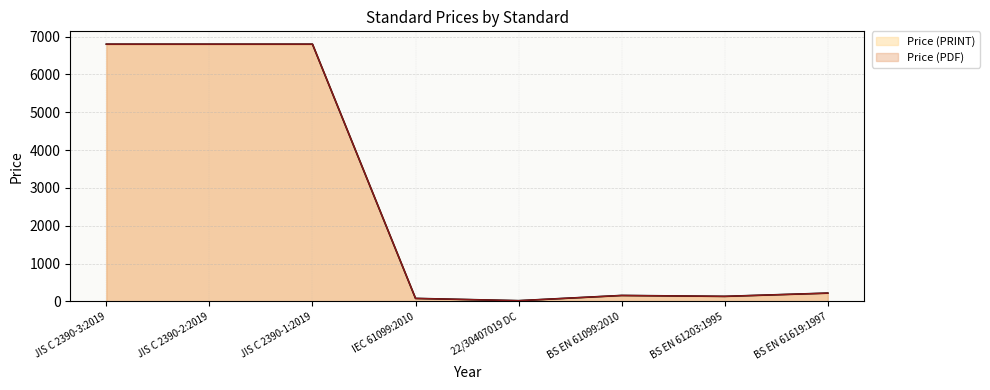

Reading left to right, extract all data points from this chart.

Price (PDF): 6800	6800	6800	80	20	158	134	220
Price (PRINT): 6800	6800	6800	80	20	158	134	220